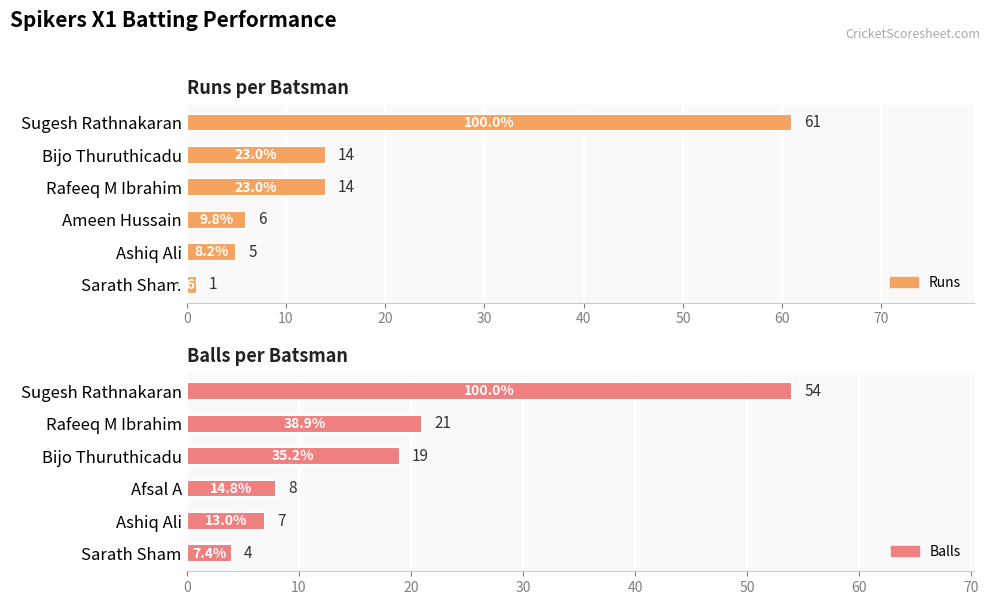

What is the difference between the highest and lowest values at 10?

7